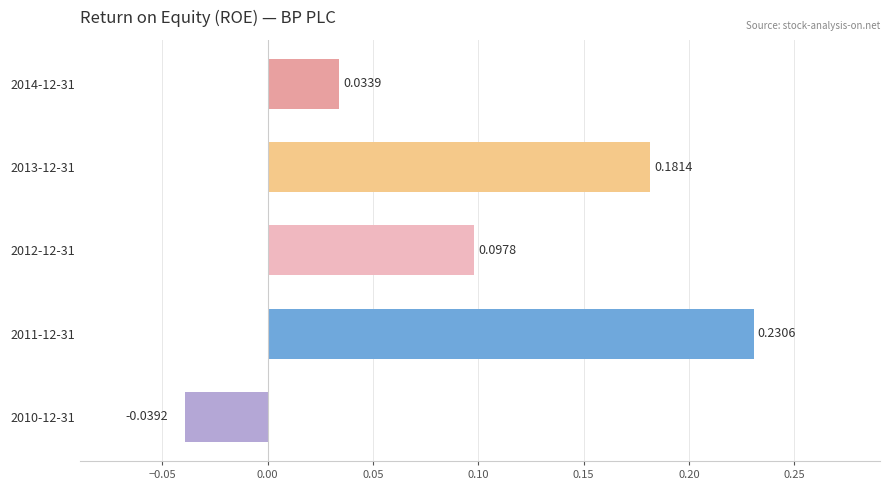

Rank the categories by value from lowest to highest.

2010-12-31, 2014-12-31, 2012-12-31, 2013-12-31, 2011-12-31